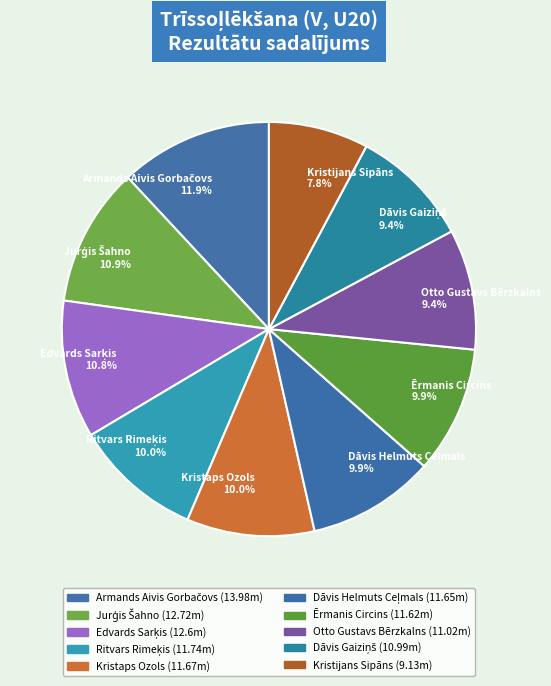

What percentage is NOT represented by Otto Gustavs Bērzkalns 9.4%?

90.6%